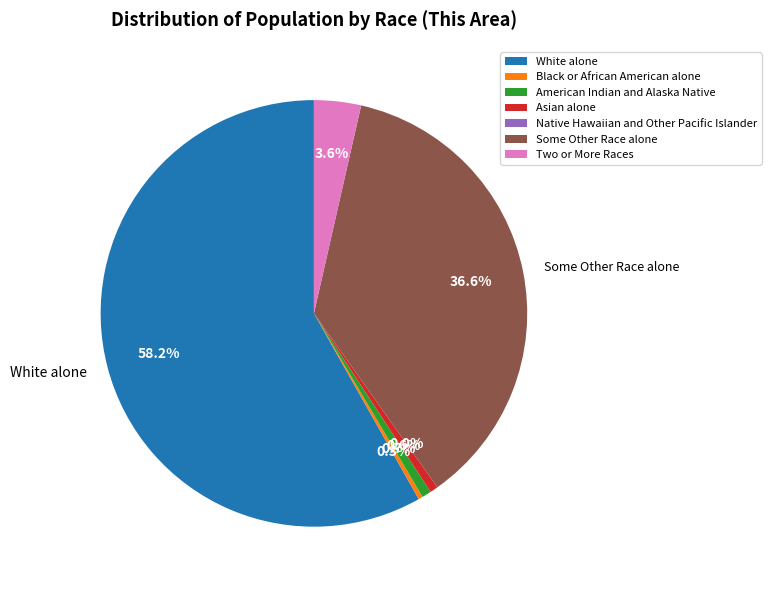

Rank the categories by value from lowest to highest.

Native Hawaiian and Other Pacific Islander, Black or African American alone, Asian alone, American Indian and Alaska Native, Two or More Races, Some Other Race alone, White alone